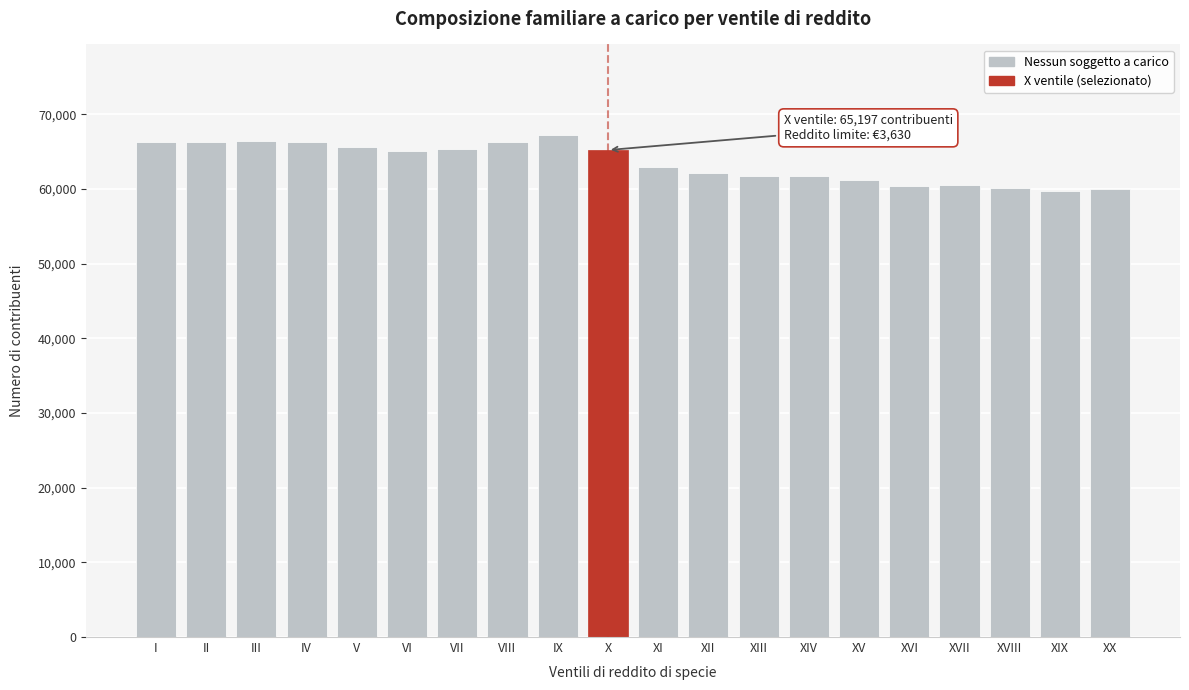

Which has a higher value, XX or III?

III